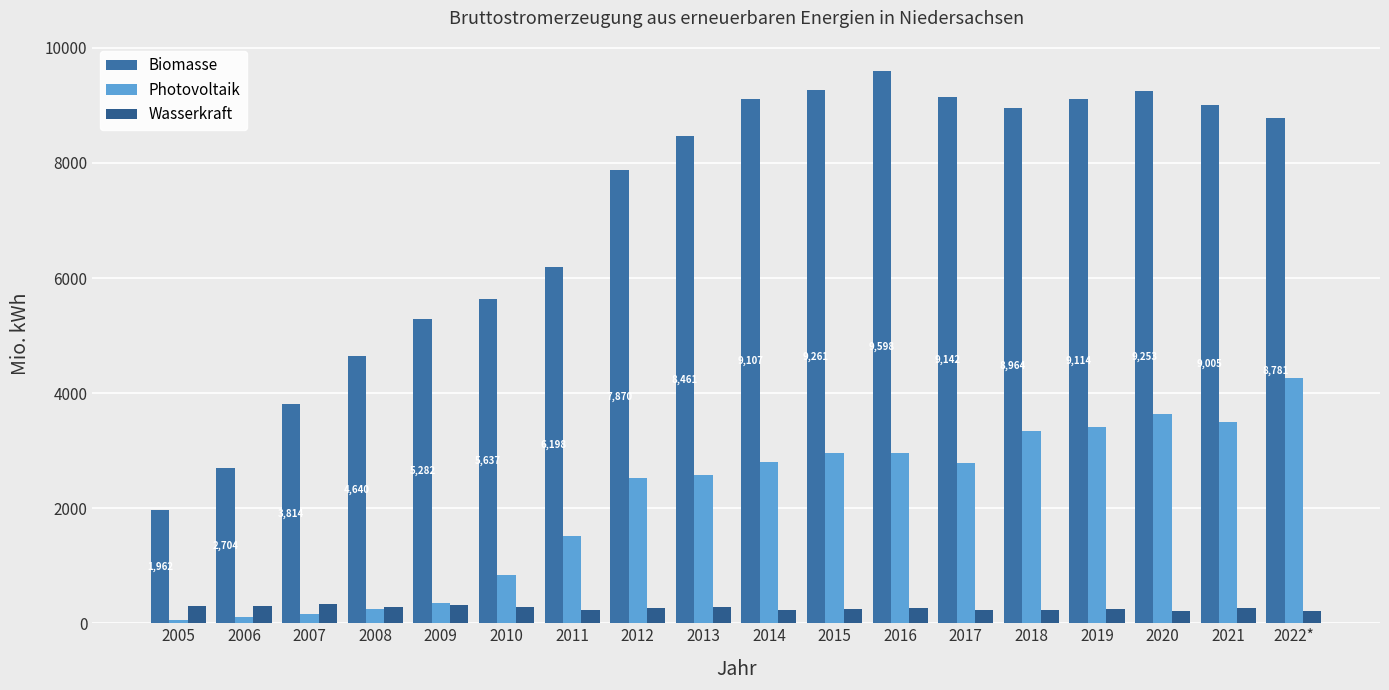

Does the chart contain any negative values?

No